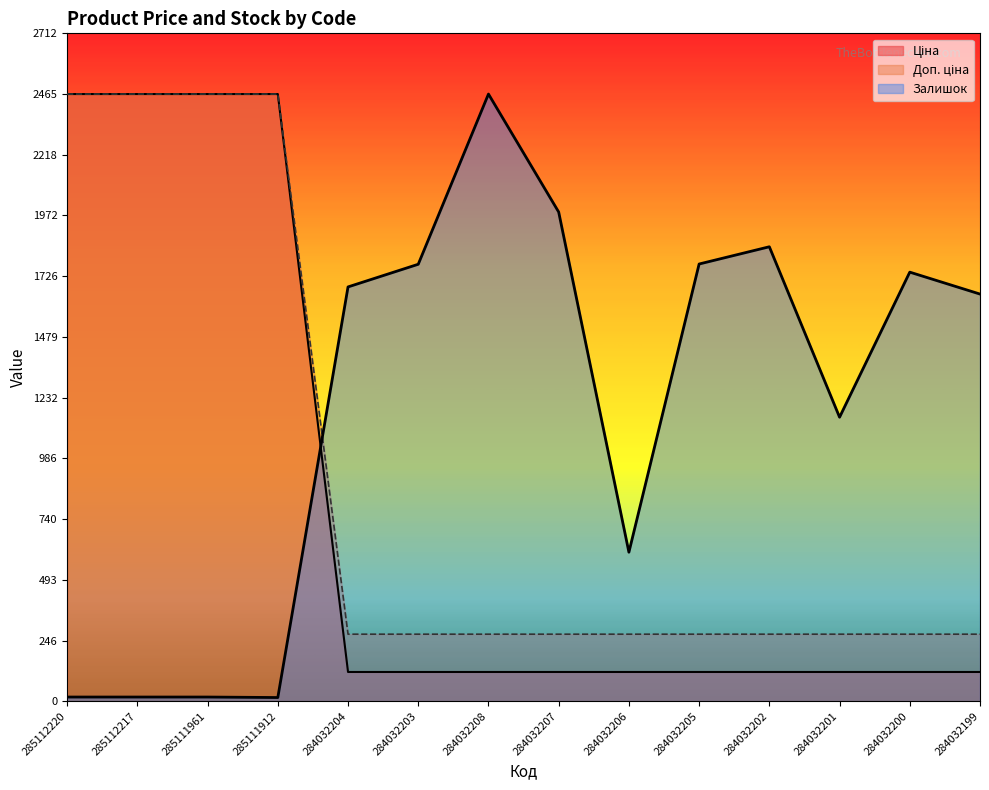

Which series has the largest total across all categories?

Залишок